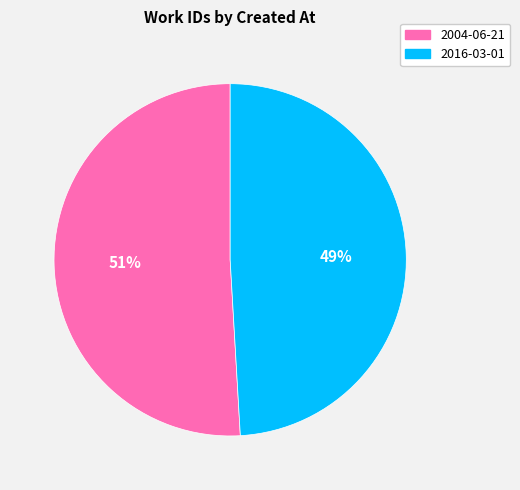

What is the smallest slice in the pie chart?

2016-03-01